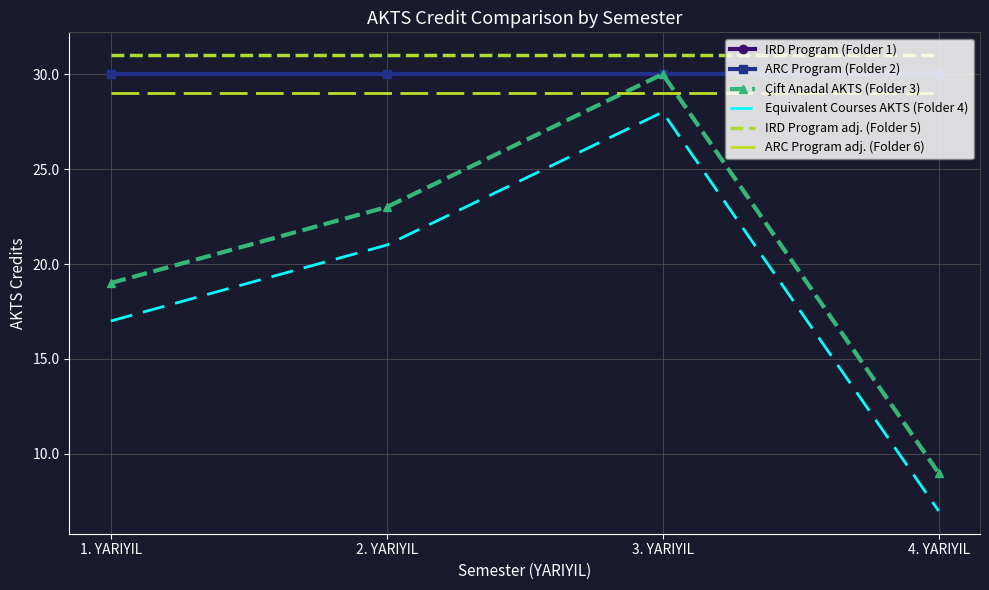

True or false: Equivalent Courses AKTS (Folder 4) and IRD Program (Folder 1) cross at least once.

False